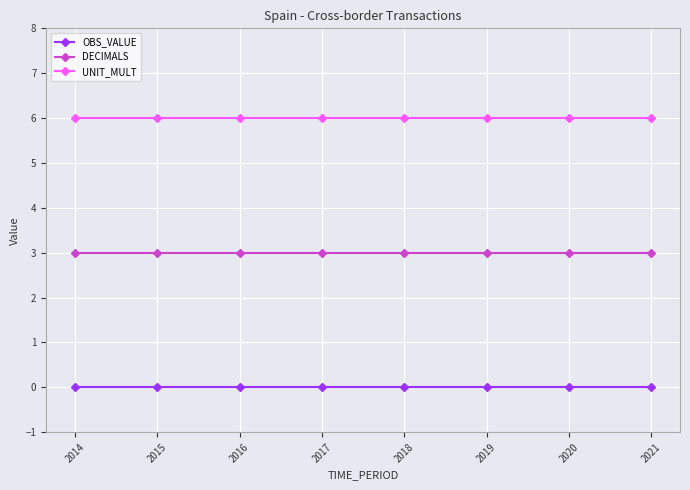

The DECIMALS series shows 3 at 2019. True or false?

True